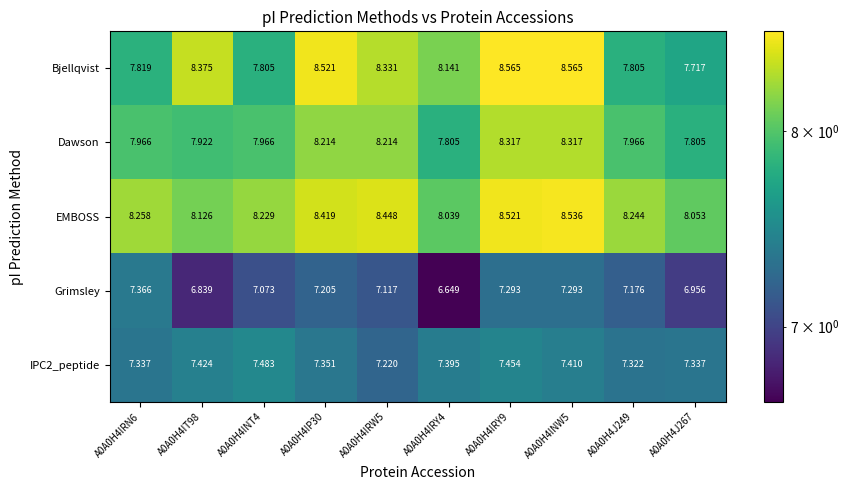

Is the value of Dawson at A0A0H4J249 greater than the value of Bjellqvist at A0A0H4INW5?

No